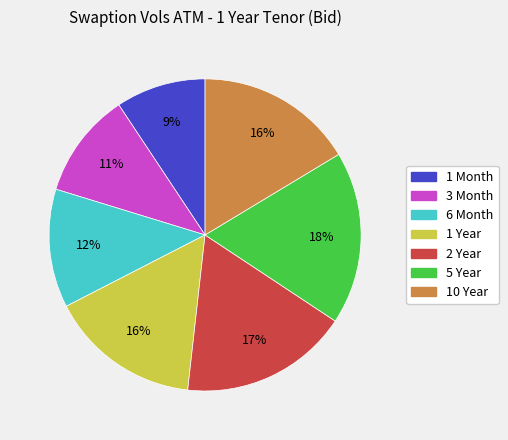

To the nearest percent, what percentage of the pie is 1 Year?

16%